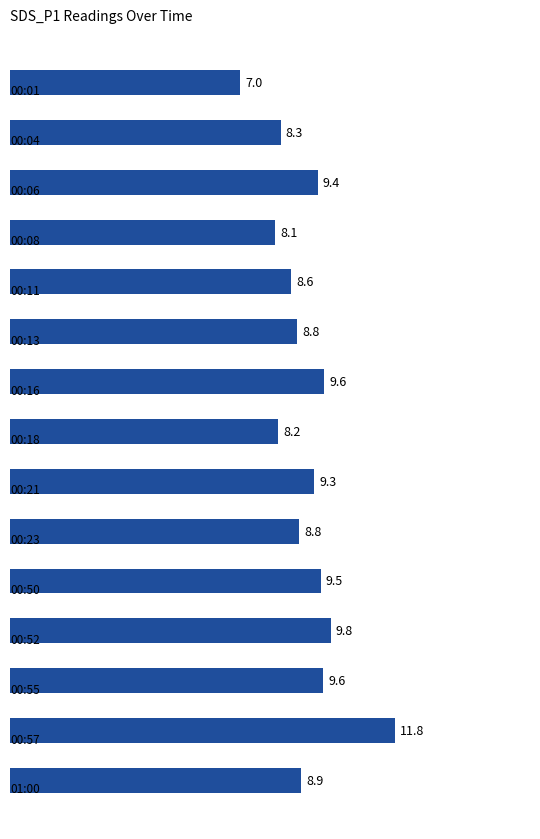

How many bars are there in total?

15